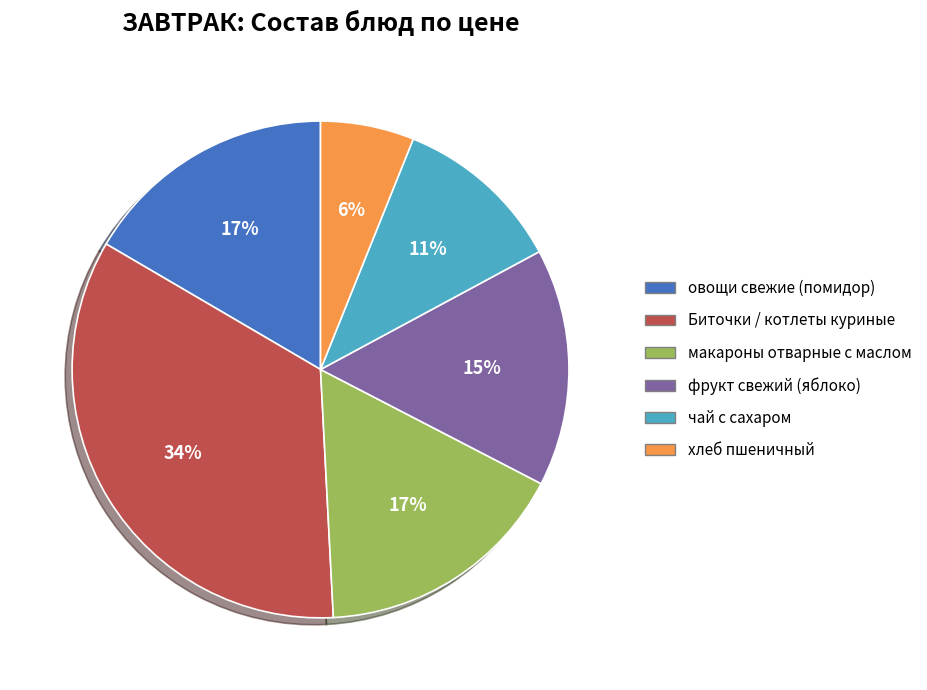

Do овощи свежие (помидор) and Биточки / котлеты куриные together represent more than half of the pie?

Yes